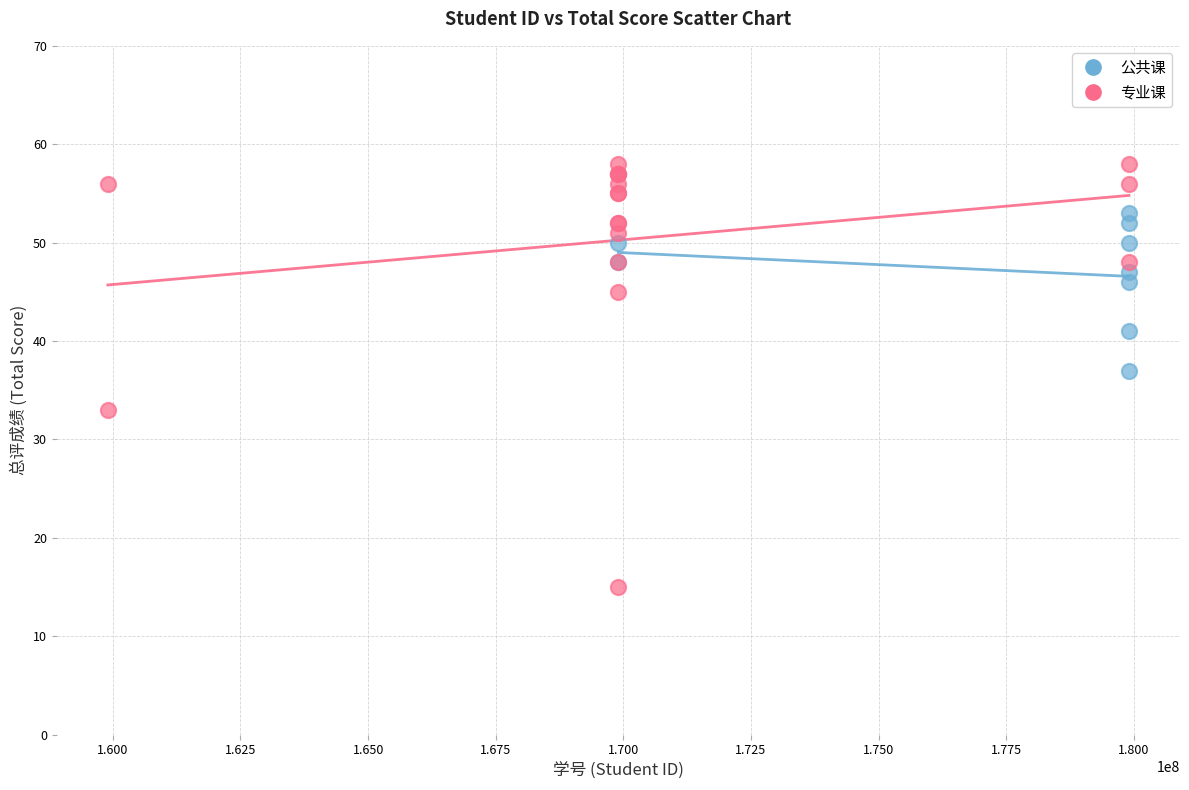

Which series has the largest Y range (max minus min)?

专业课